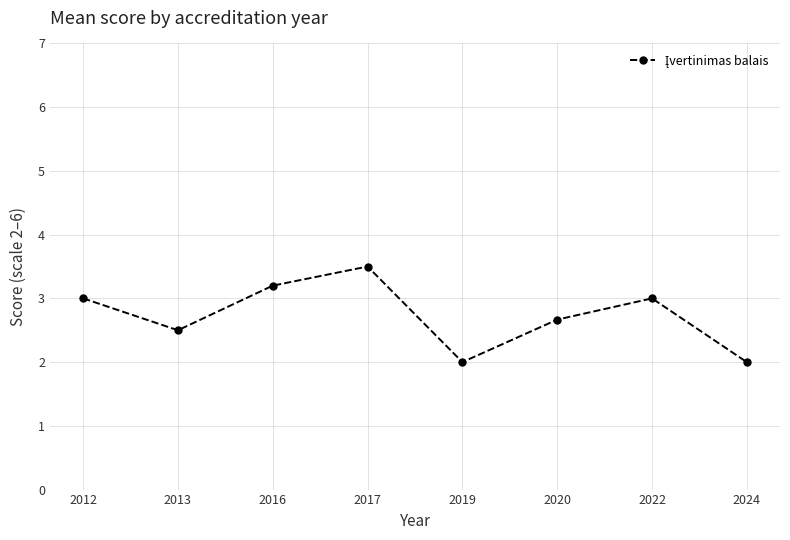

Which label corresponds to the largest value in the chart?

2017